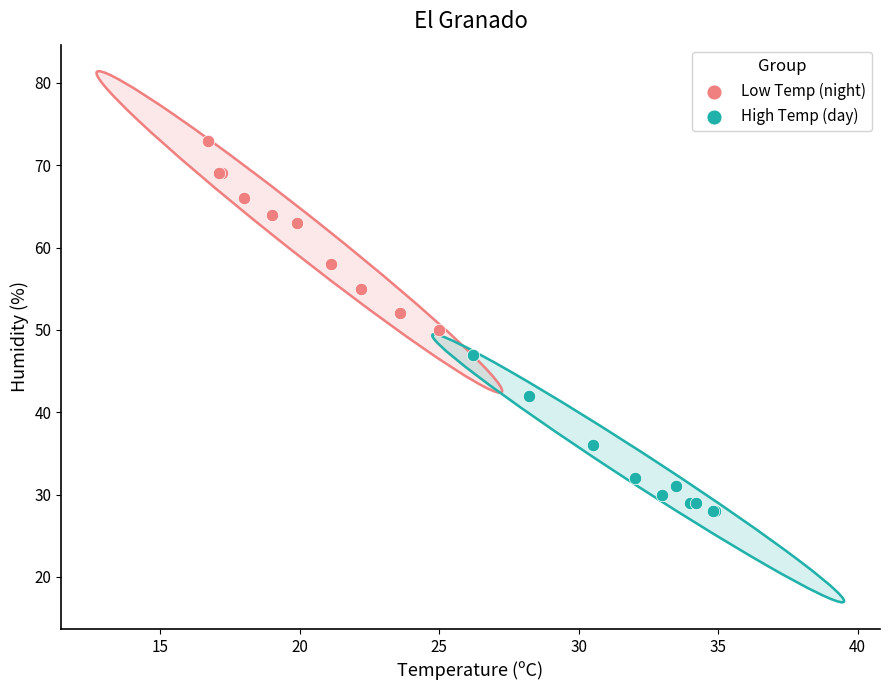

Which series has the widest spread of Y values?

Low Temp (night)